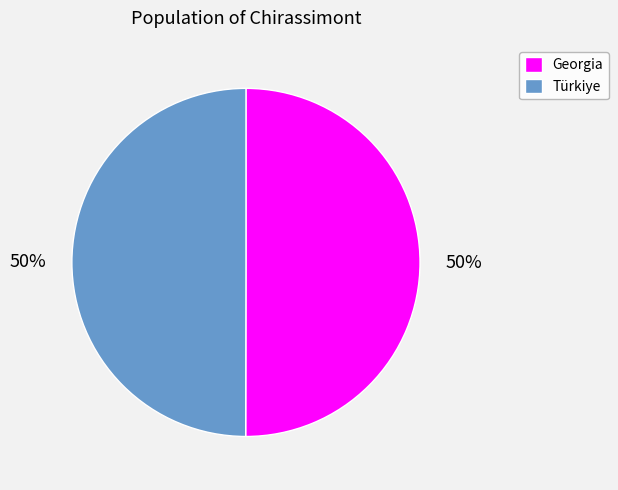

Approximately how many times larger is the value at Türkiye compared to Georgia?

1.0